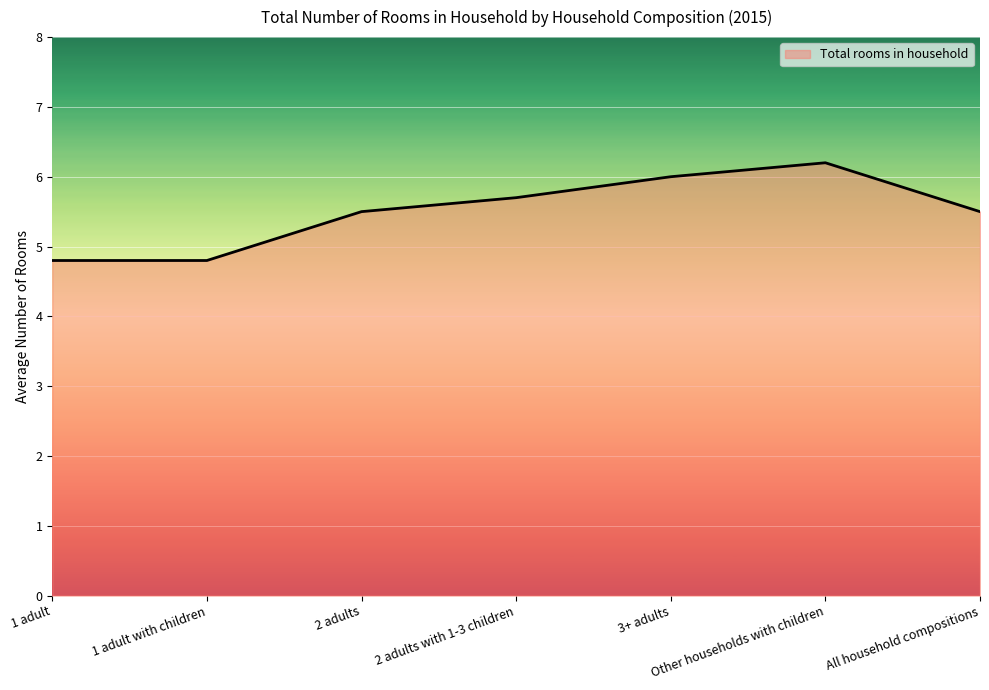

Count the number of data series in this chart.

1